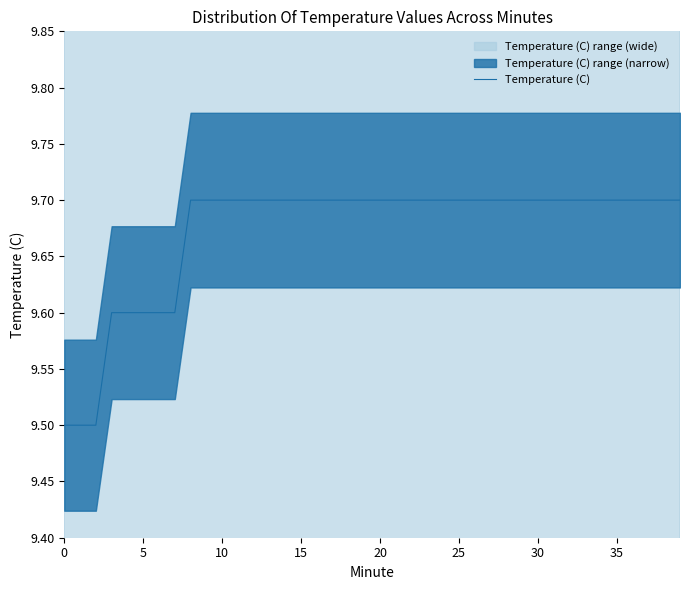

What is the value of the 4th point from the left?

9.6